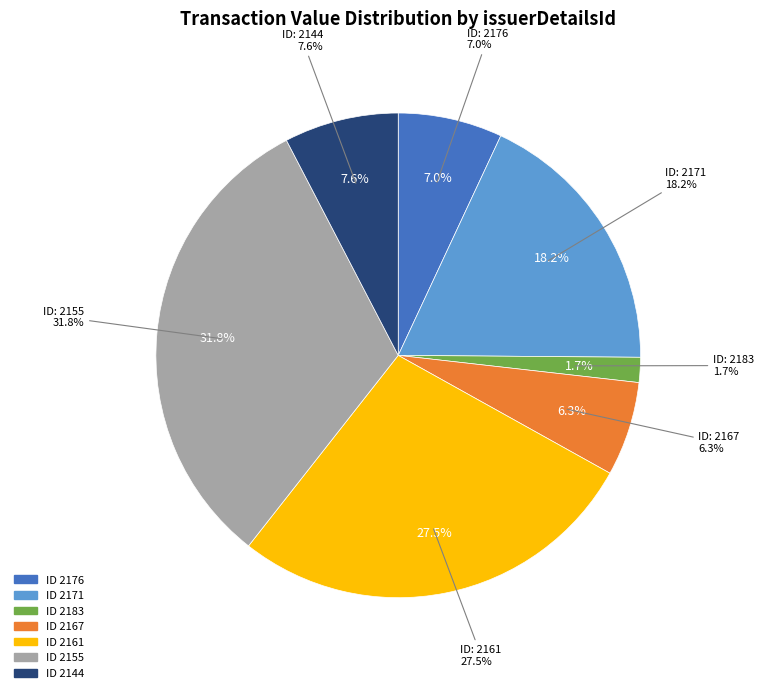

Which category has the smallest portion of the pie?

2183